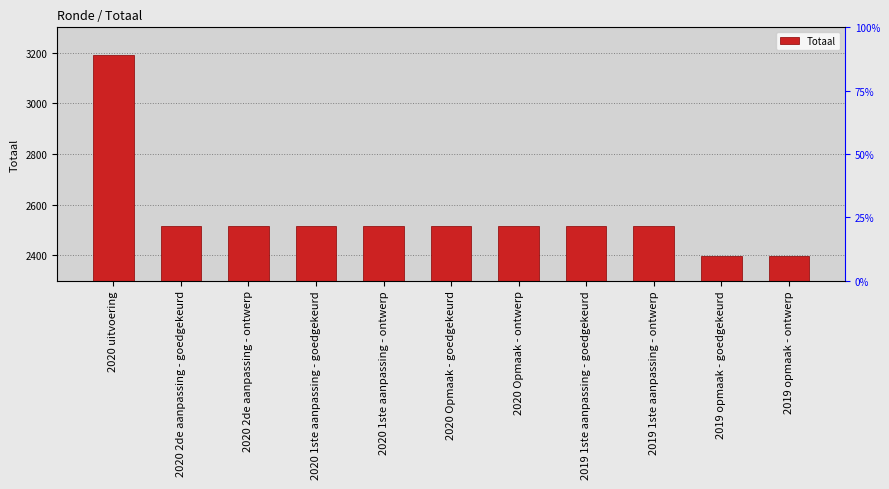

At which category does the chart reach its minimum across all series?

2019 opmaak - goedgekeurd